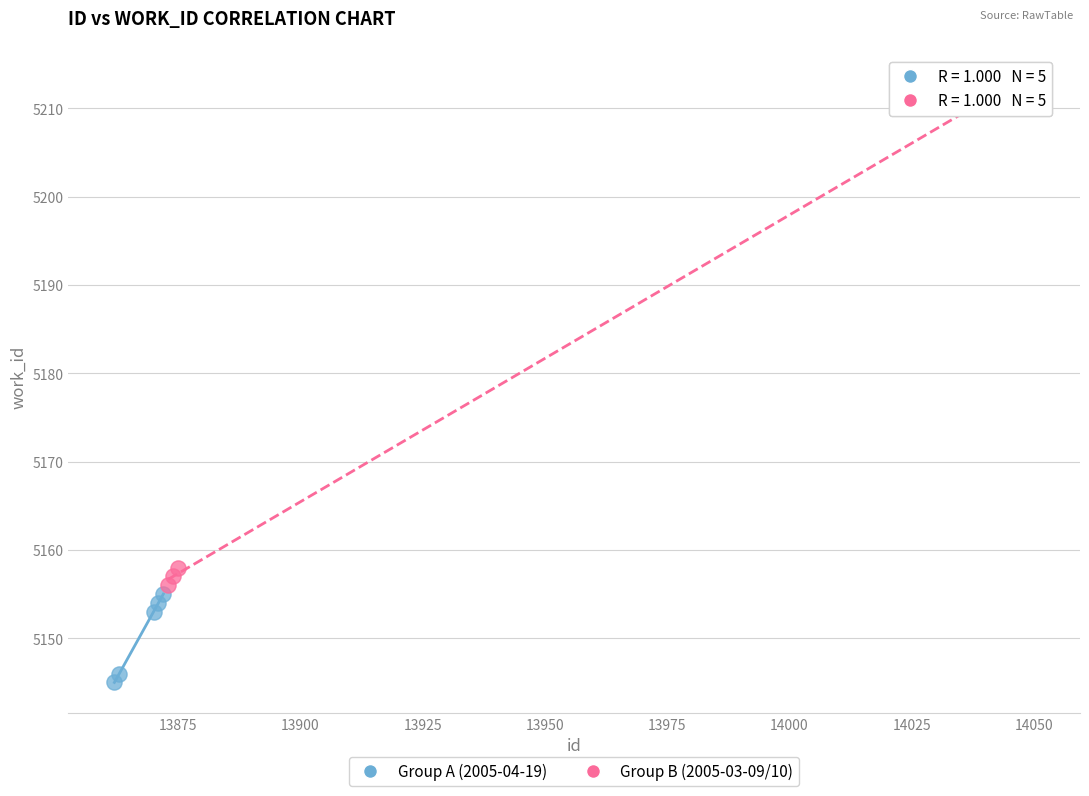

Which series reaches the maximum Y coordinate?

Group B (2005-03-09/10)